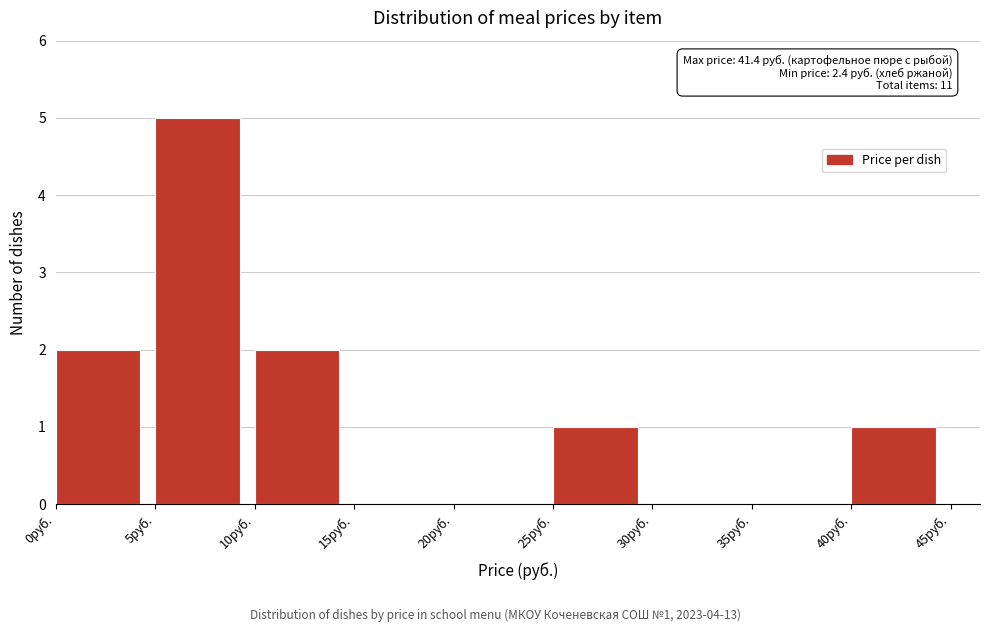

Over which range of the x-axis is the bar tallest?

5 to 10